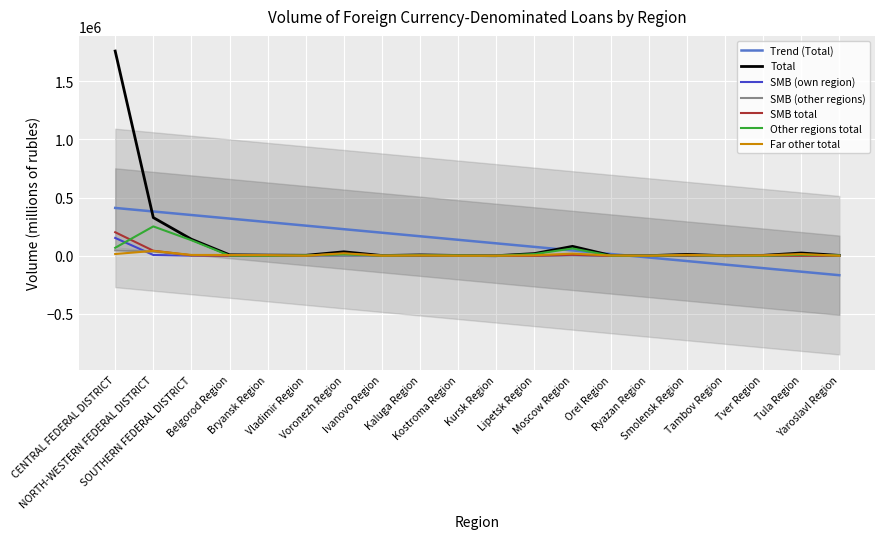

How many interior local valleys does the Other regions total series have?

5